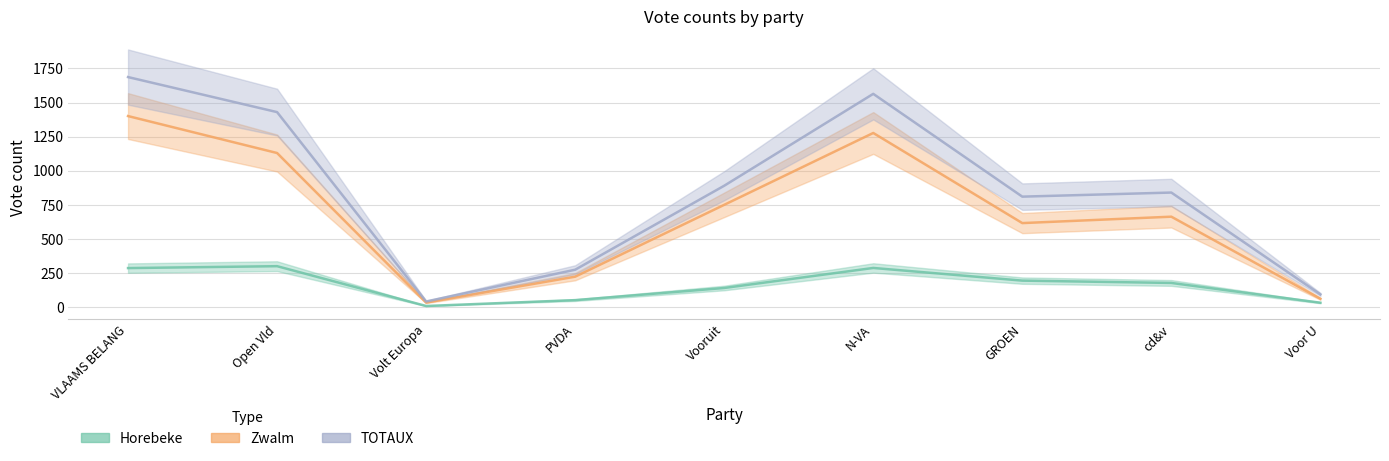

Is the value of Zwalm at GROEN greater than the value of TOTAUX at Vooruit?

No